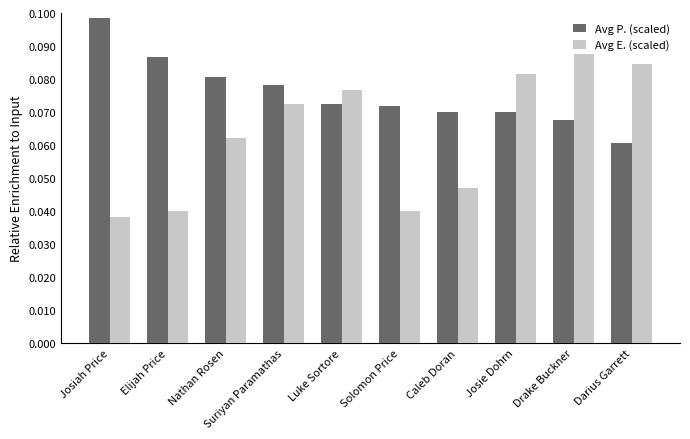

What position from the right is Solomon Price?

5